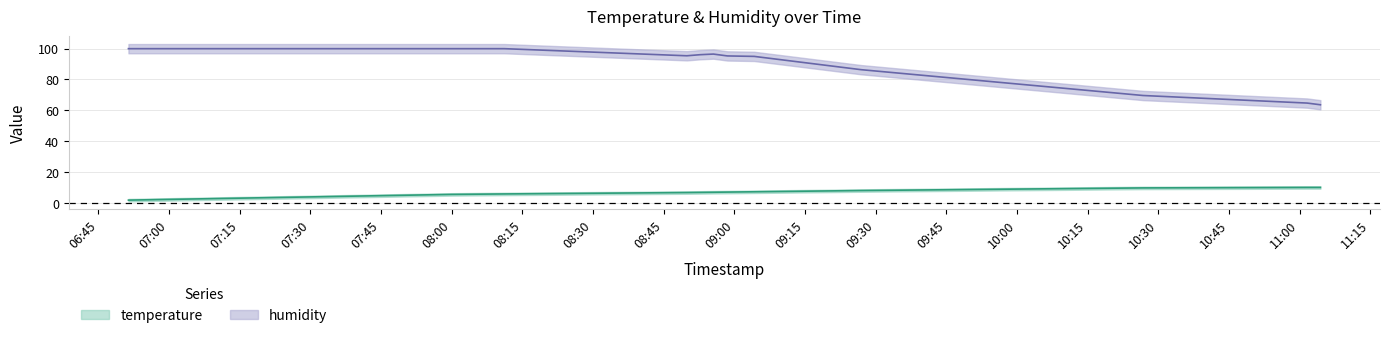

Is the value of temperature at 2023-04-03T11:04:24 greater than the value of humidity at 2023-04-03T08:00:05?

No